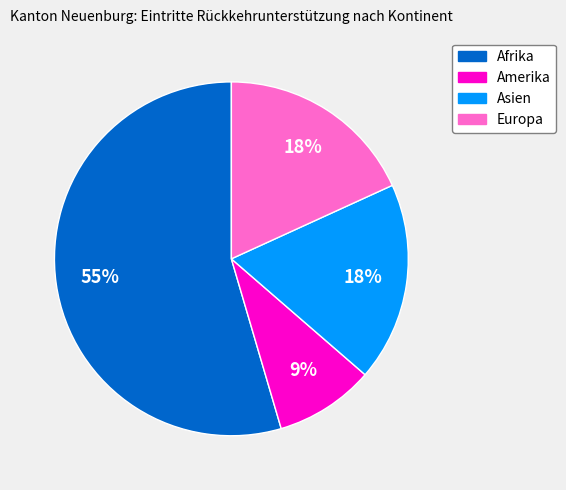

Is the sum of Europa and Asien greater than half?

No